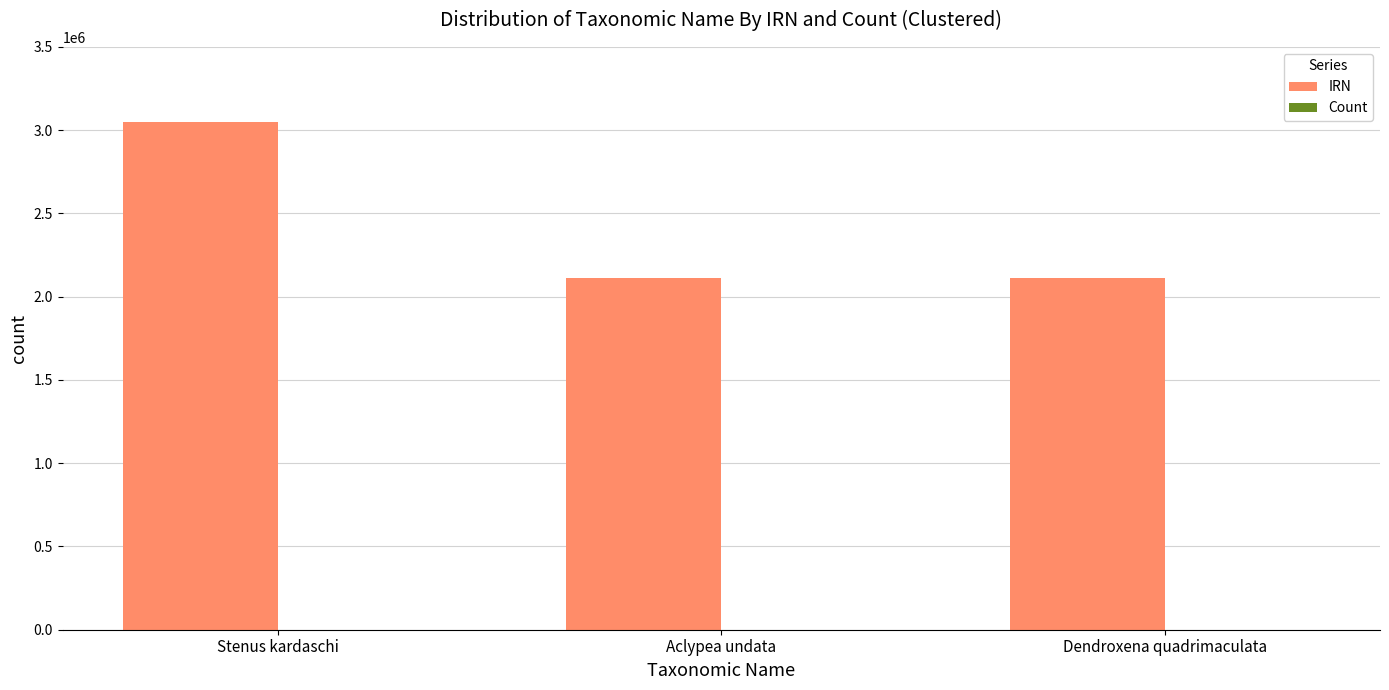

Where is IRN nearest to the value 2580019?

Dendroxena quadrimaculata